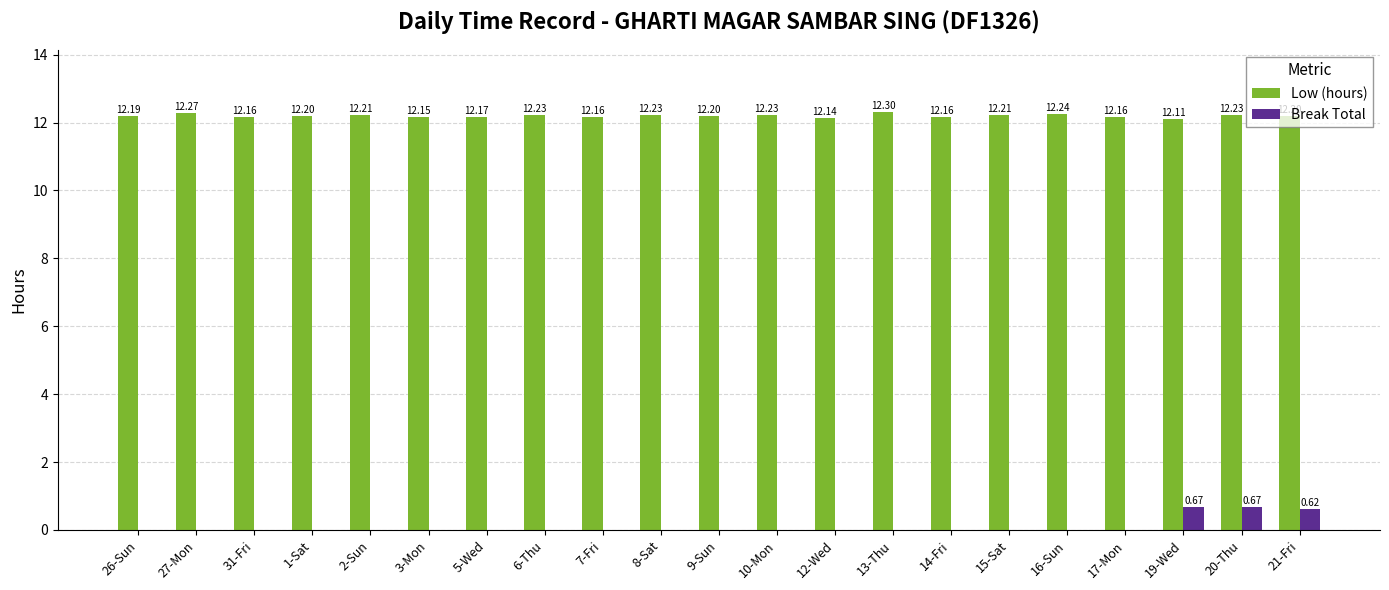

Are the bars horizontal?

No